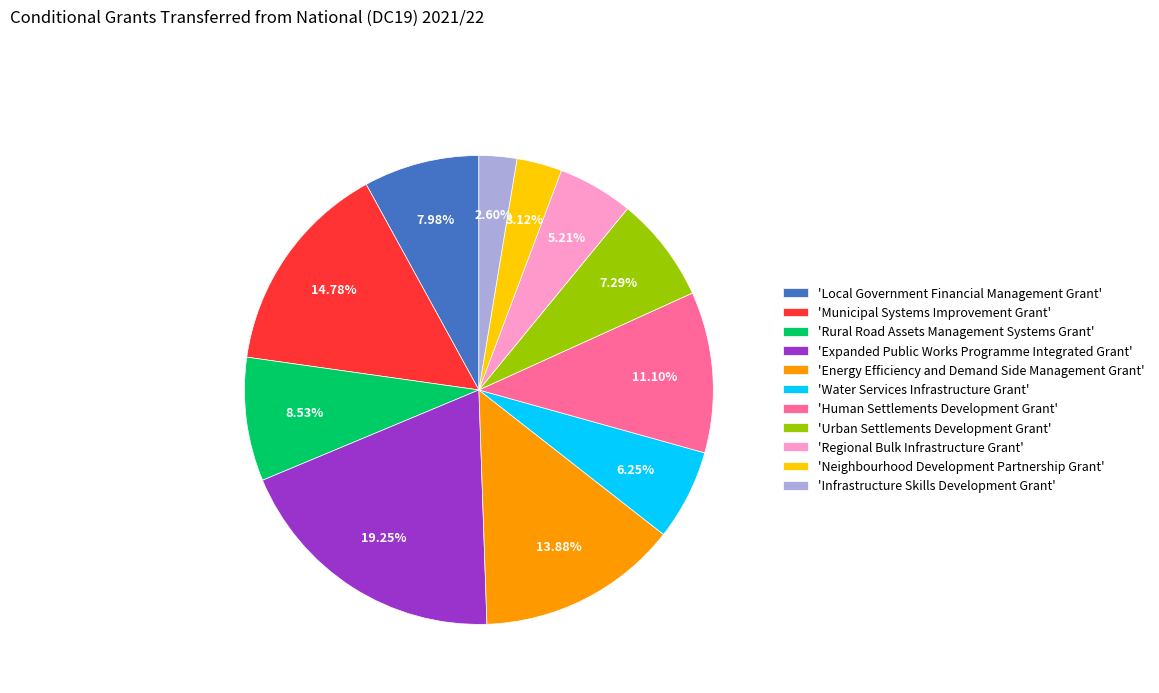

Between 'Municipal Systems Improvement Grant' and 'Local Government Financial Management Grant', which is larger?

'Municipal Systems Improvement Grant'